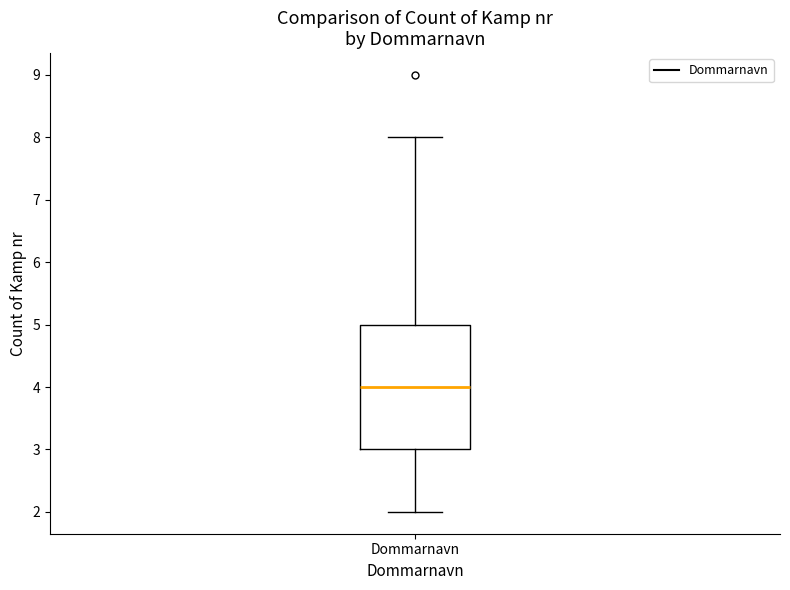

Read this box plot against the y-axis: the position of the median line, the range covered by the box, and the ends of both whiskers. The values are not printed on the chart, so give them approximately, as read against the axis.

median 4, box 3 to 5, whiskers 2 to 8